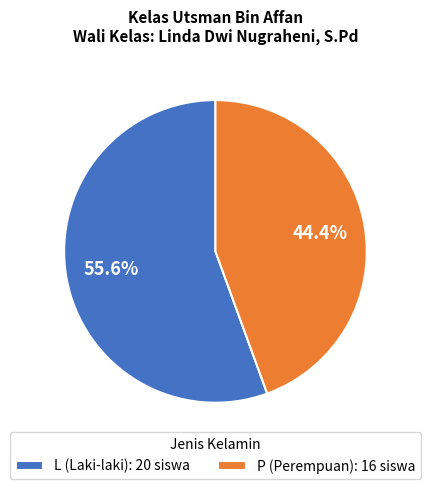

To the nearest percent, what is the difference between the P and L slice percentages?

11%